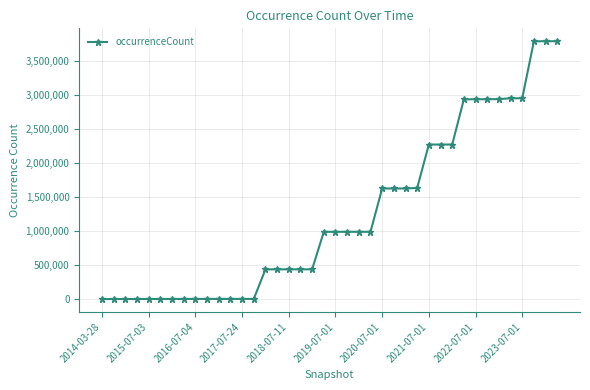

Does the chart have visible grid lines?

Yes